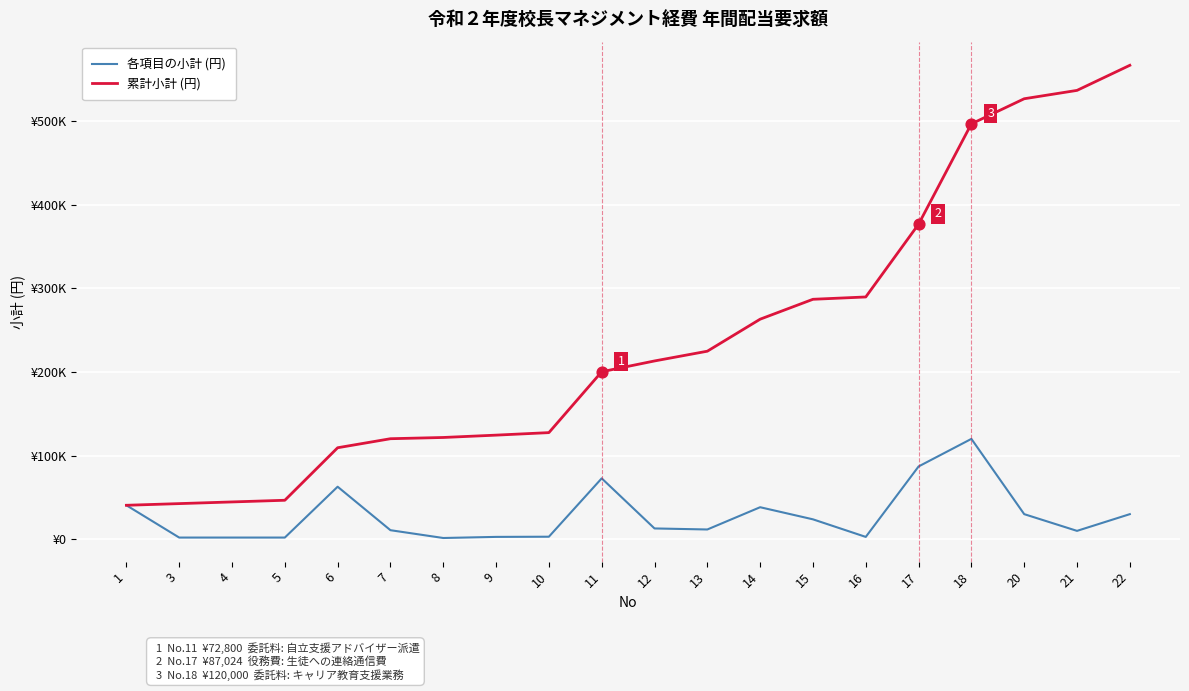

What are all the series names shown in the legend?

各項目の小計 (円), 累計小計 (円)